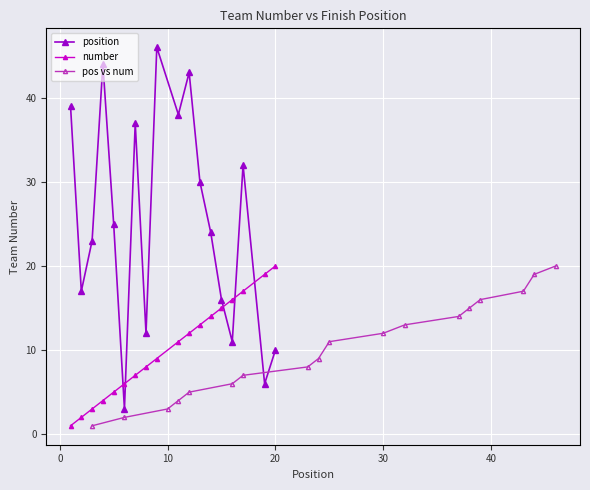

What is the difference between the maximum and minimum values in the number series?

19